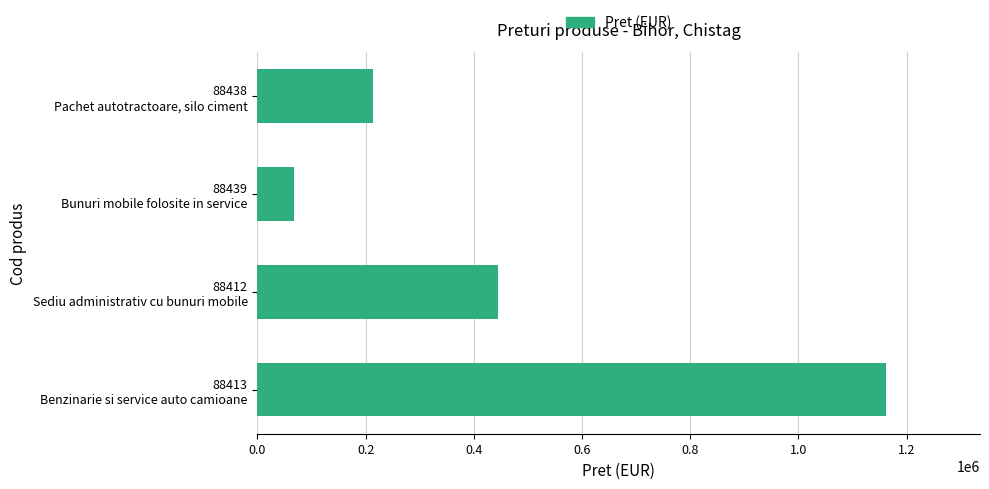

What is the sum of all values?

1889277.0